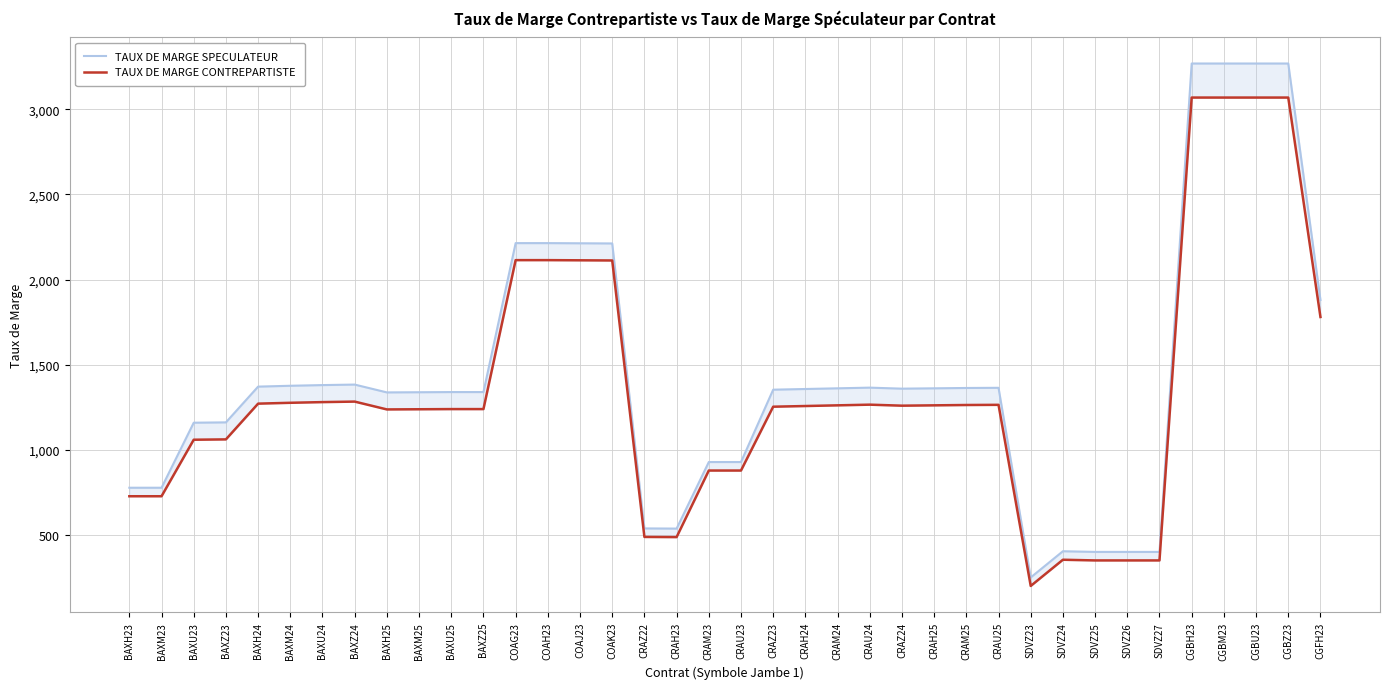

Count the number of data series in this chart.

2